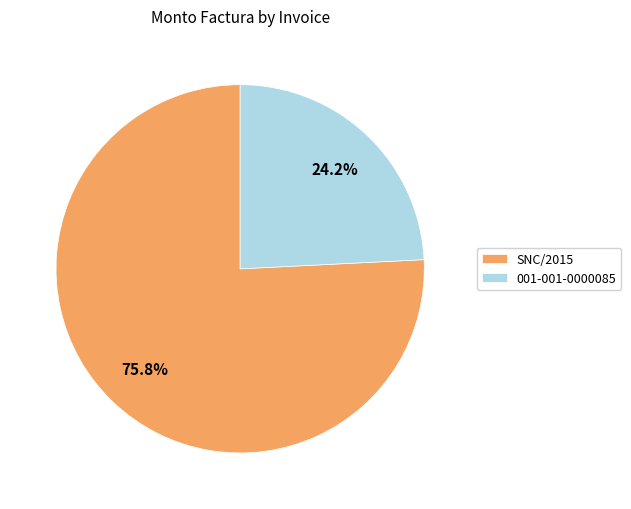

Rank the categories by value from lowest to highest.

001-001-0000085, SNC/2015